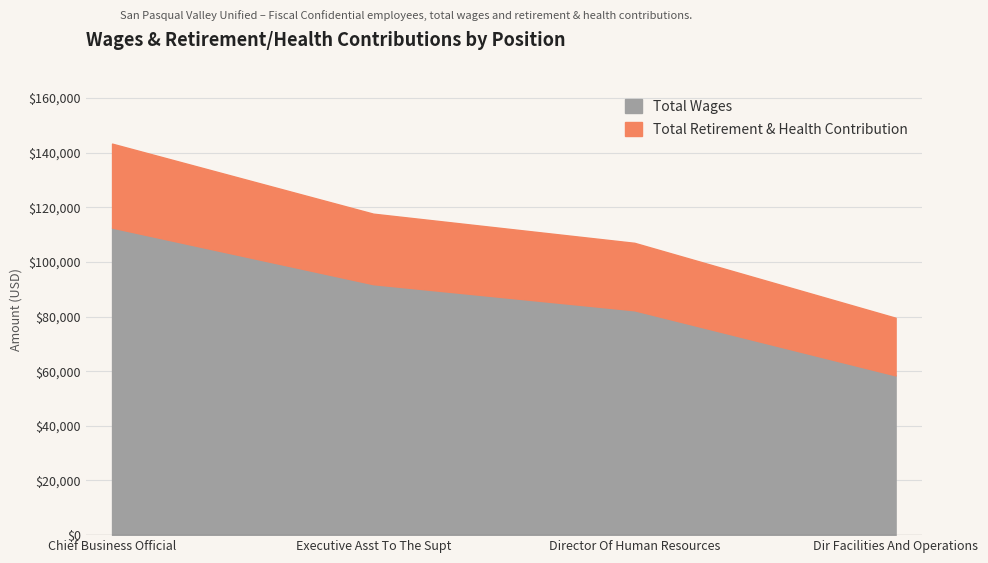

At how many categories does at least one series exceed 24217?

4